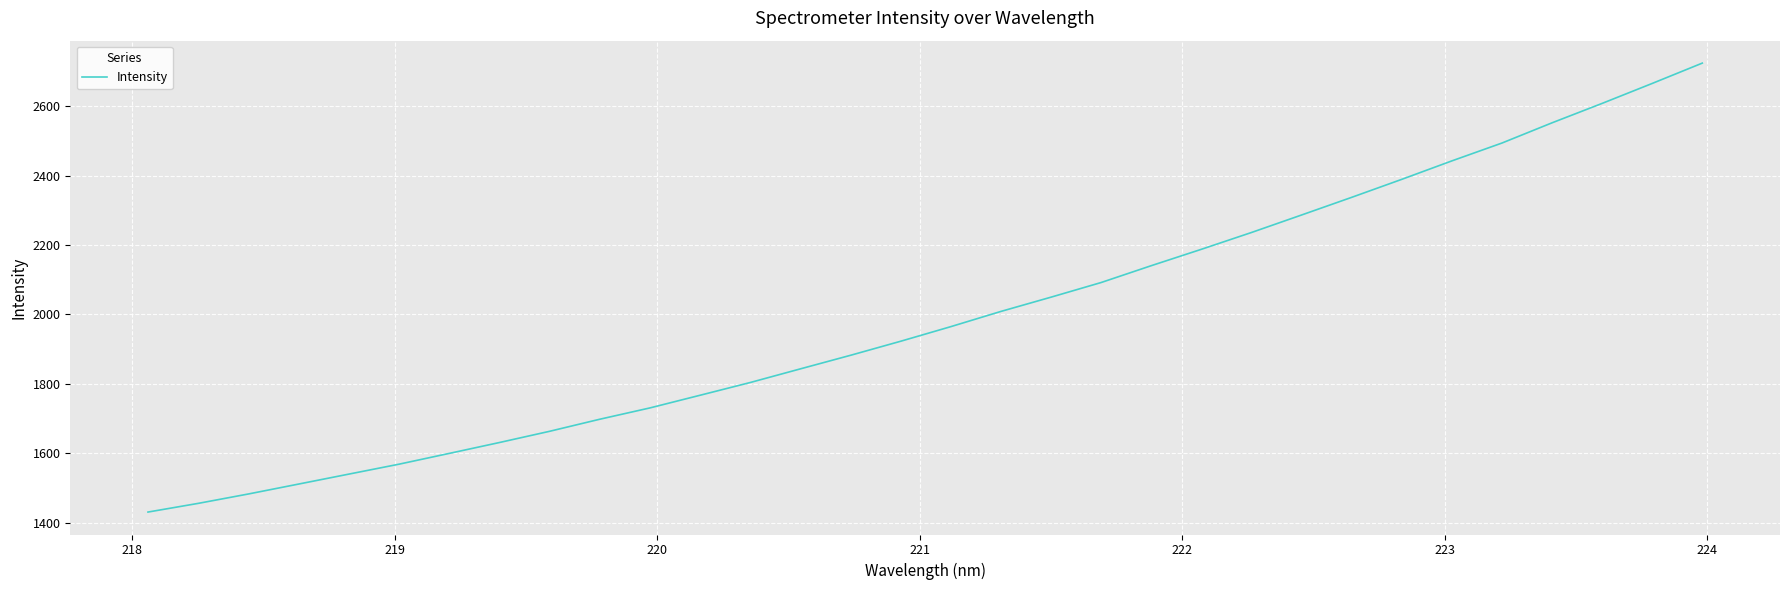

What is the difference between the maximum and minimum values?

1294.2